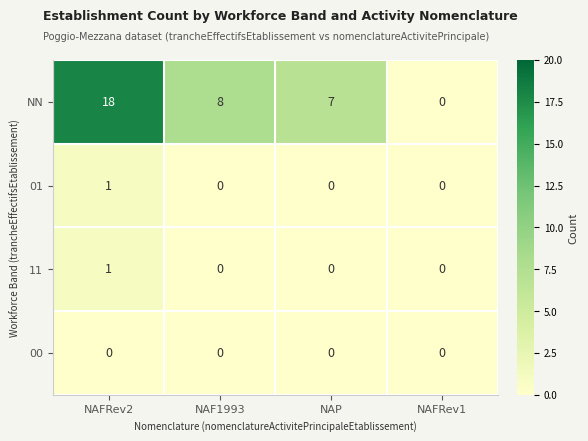

The value of 01 at NAF1993 is 0. True or false?

True